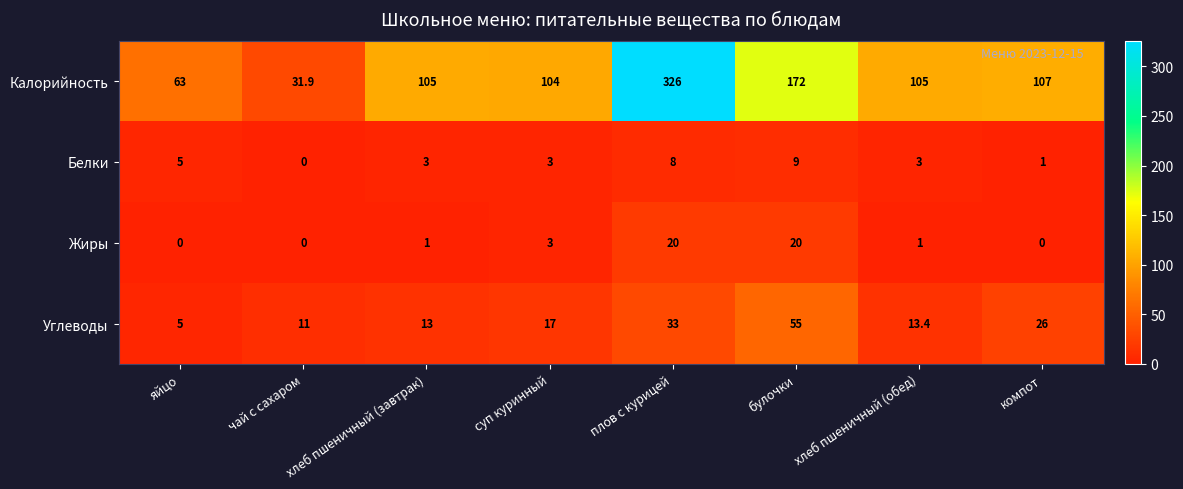

At which category is the sum across all series the highest?

плов с курицей